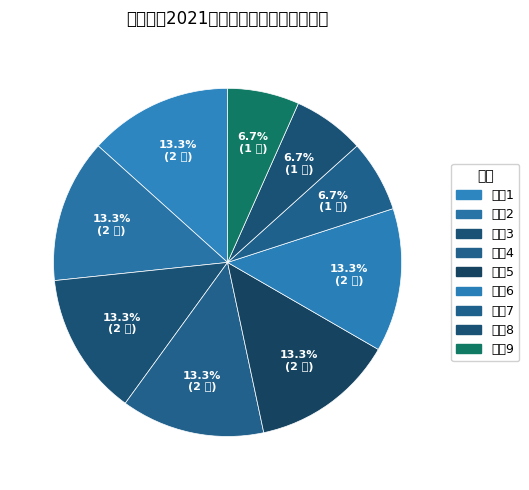

How many slices are in this pie chart?

9